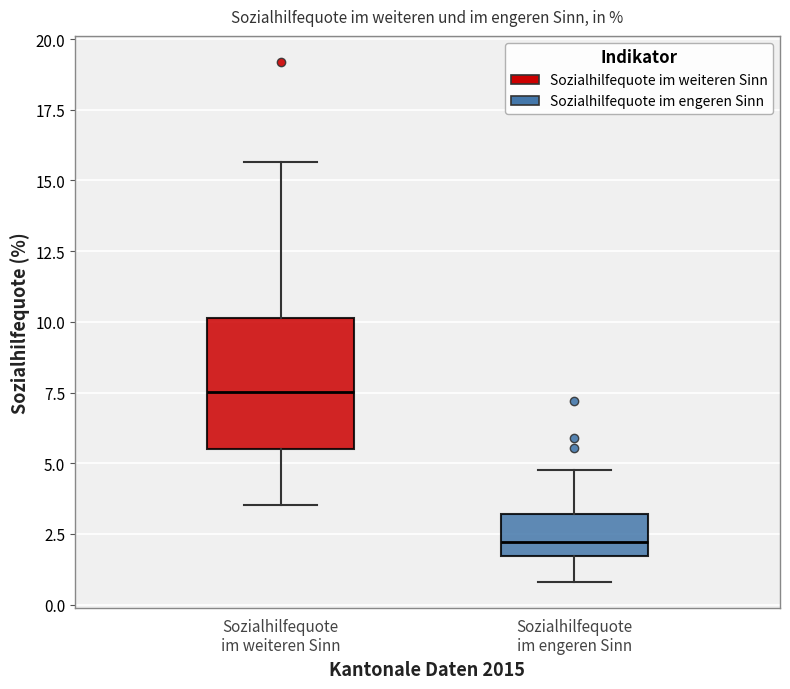

Reading left to right, read every box against the y-axis: the position of its median line, the range the box covers, and the ends of its whiskers. The values are not printed on the chart, so give them approximately, as read against the axis.

Sozialhilfequote im weiteren Sinn: median 7.5, box 5.5 to 10.0, whiskers 3.5 to 15.5
Sozialhilfequote im engeren Sinn: median 2.0, box 1.5 to 3.0, whiskers 1.0 to 5.0